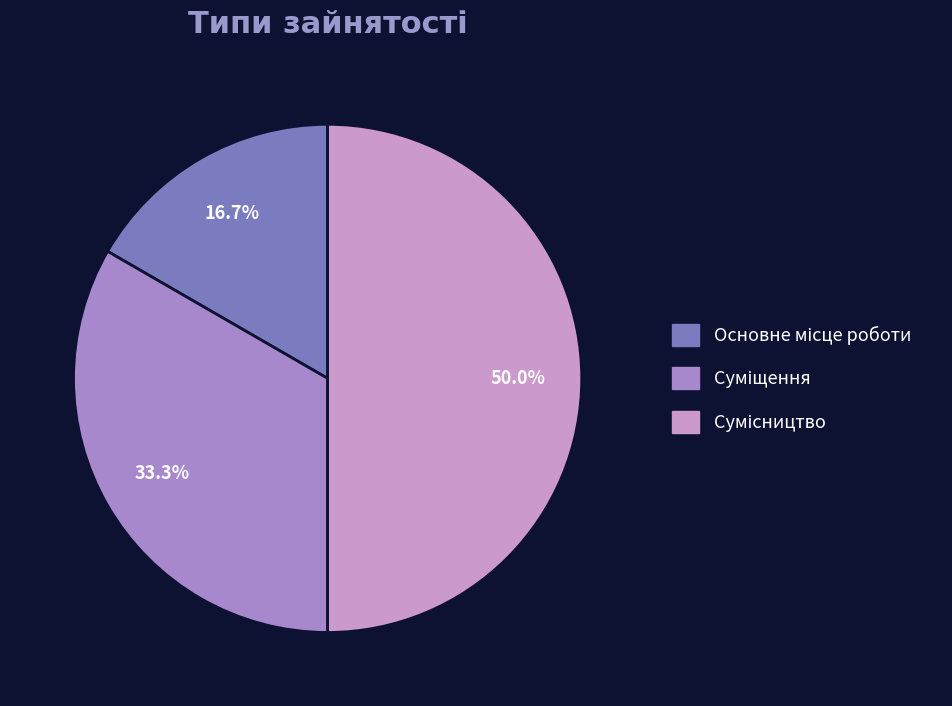

Is there a majority slice in this chart?

No